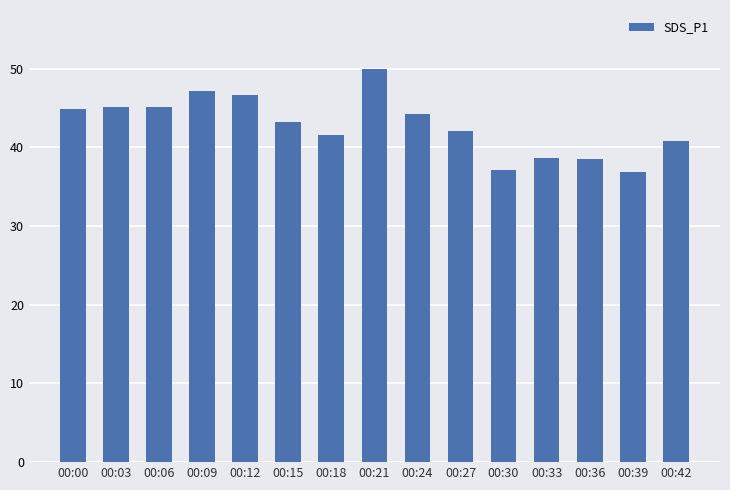

What is the average value?

42.8